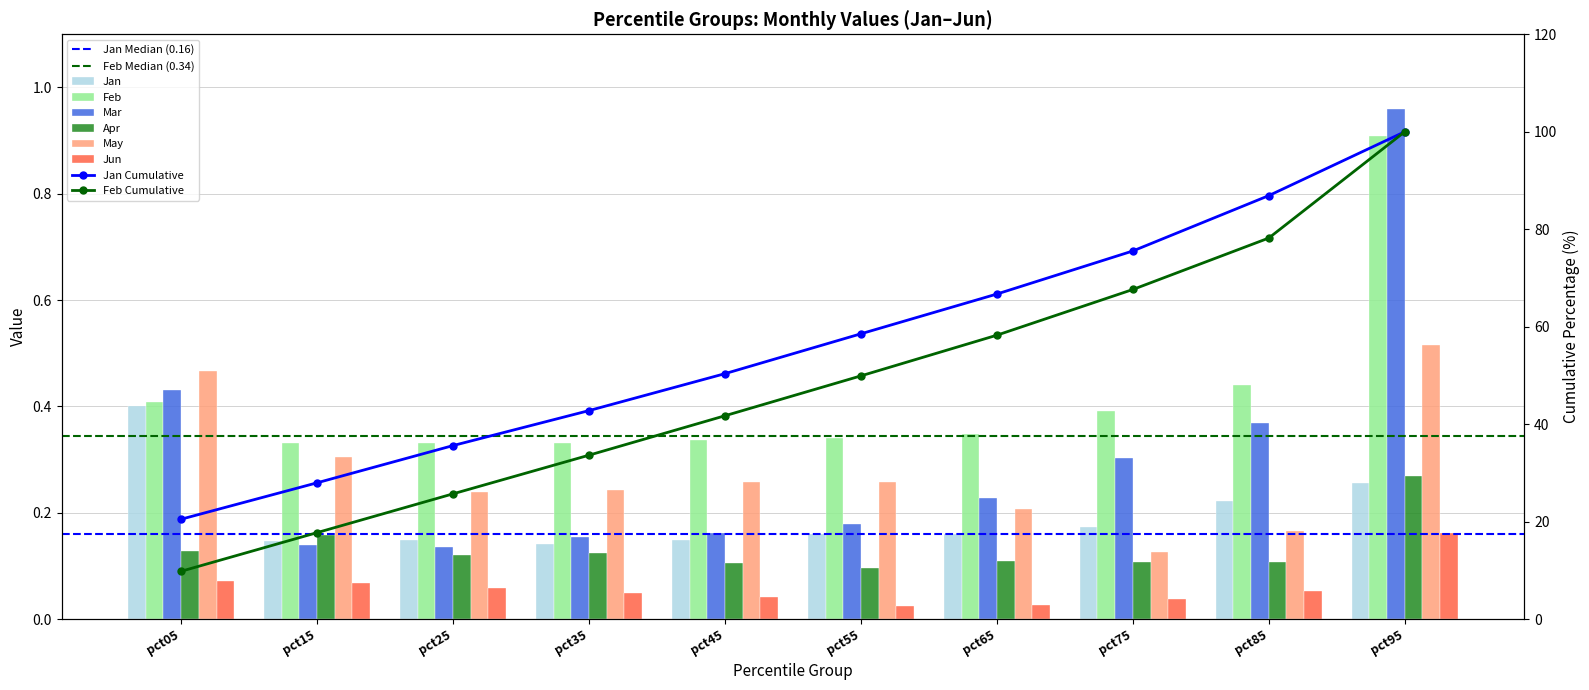

What is the value of the Apr bar at the 9th from the left?

0.1